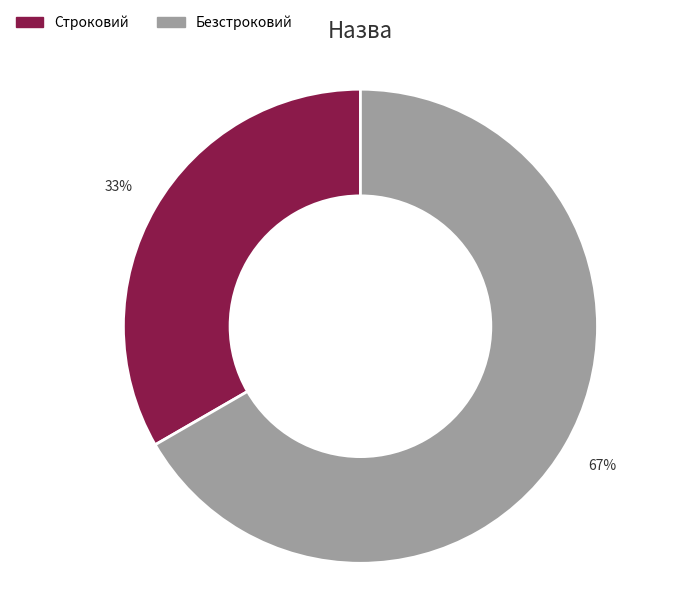

Which category has the smallest portion of the pie?

Строковий